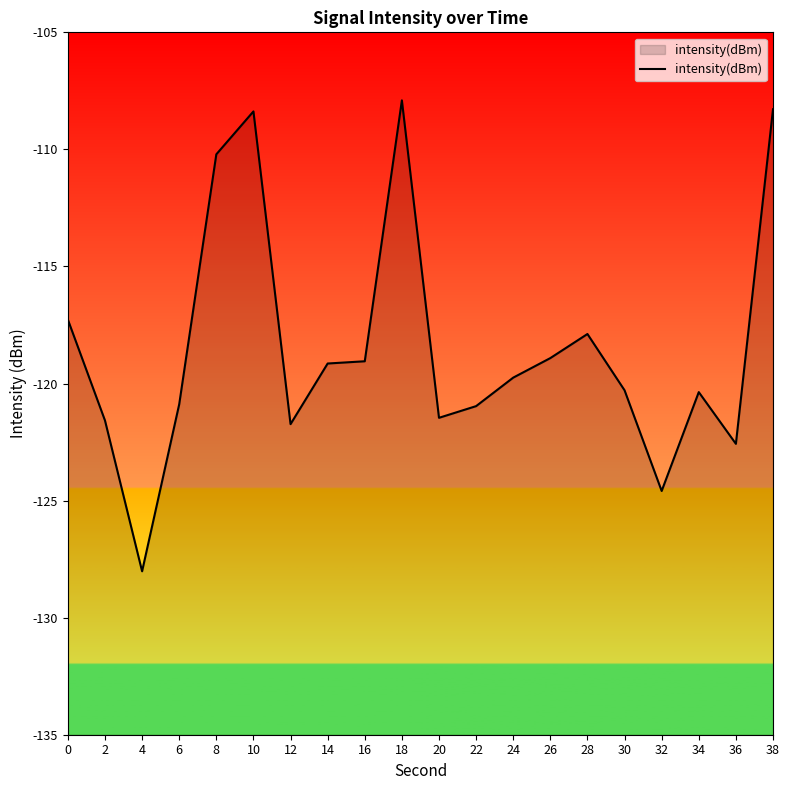

Does the chart display data point markers on the line(s)?

No